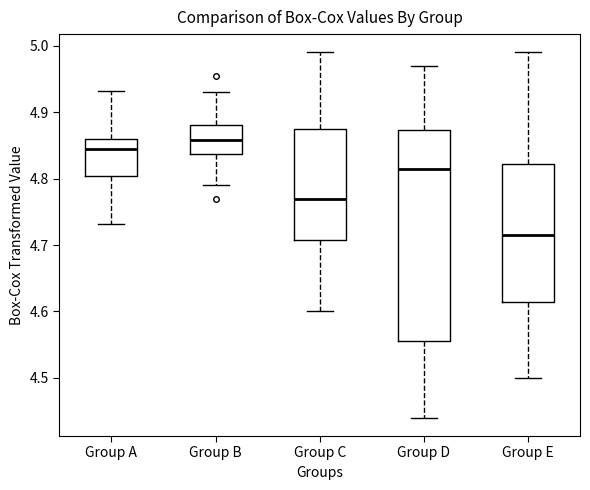

Reading left to right, read every box against the y-axis: the position of its median line, the range the box covers, and the ends of its whiskers. The values are not printed on the chart, so give them approximately, as read against the axis.

Group A: median 4.84, box 4.80 to 4.86, whiskers 4.73 to 4.93
Group B: median 4.86, box 4.84 to 4.88, whiskers 4.79 to 4.93
Group C: median 4.77, box 4.71 to 4.88, whiskers 4.60 to 4.99
Group D: median 4.82, box 4.56 to 4.87, whiskers 4.44 to 4.97
Group E: median 4.72, box 4.62 to 4.82, whiskers 4.50 to 4.99